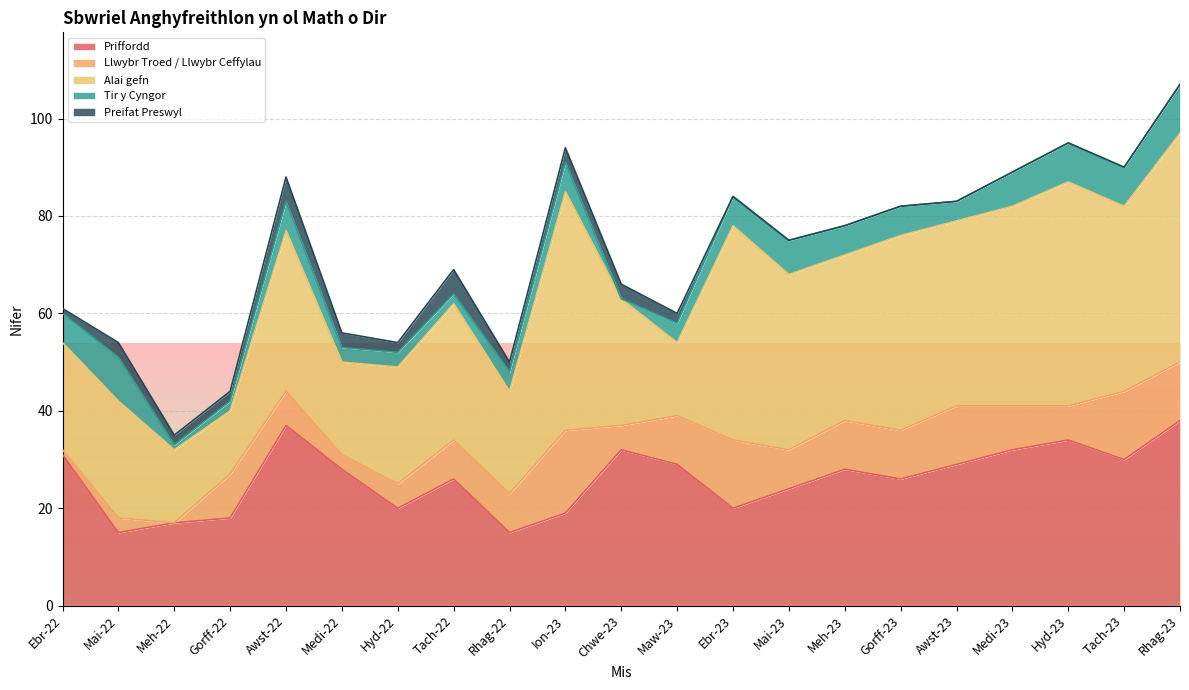

The value of Priffordd at Rhag-22 is 15. True or false?

True